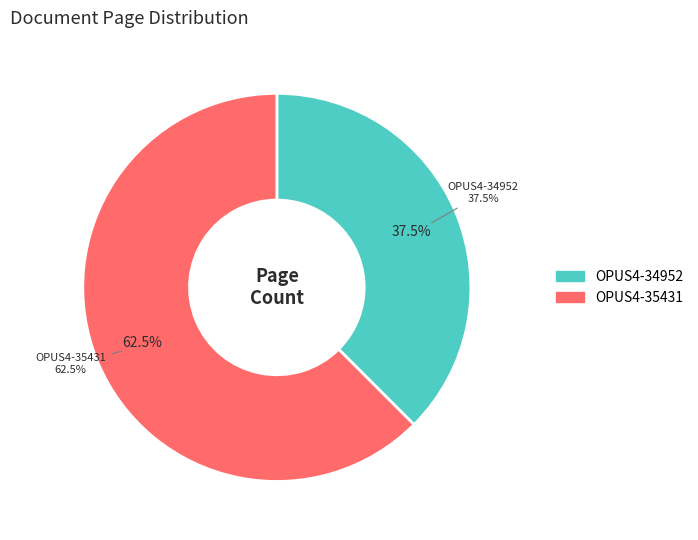

Does OPUS4-34952 represent more than half of the total?

No